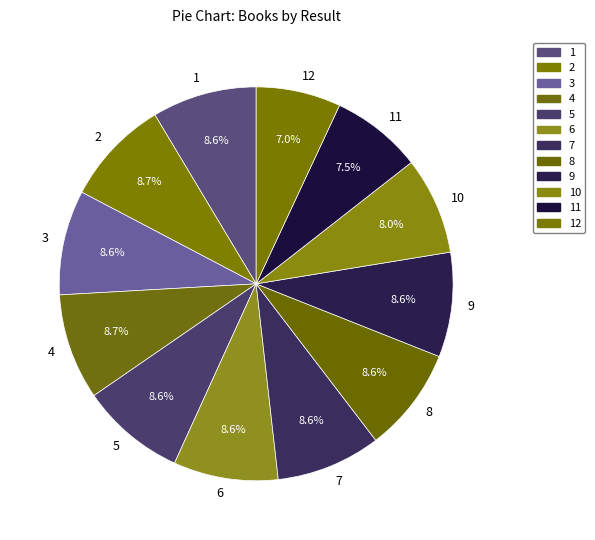

Count the number of slices in the pie.

12